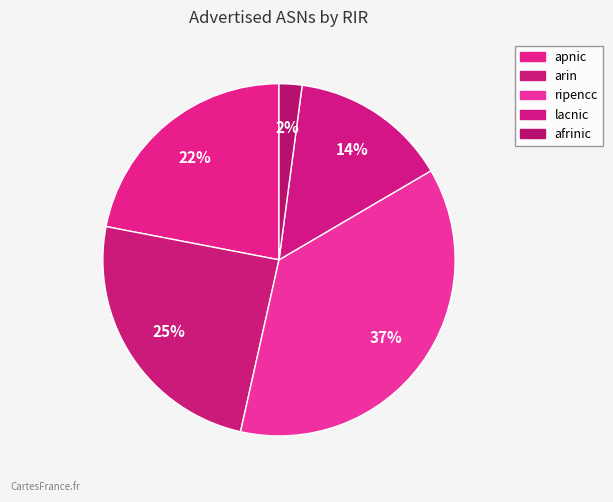

What is the change in value from ripencc to afrinic?

-27602